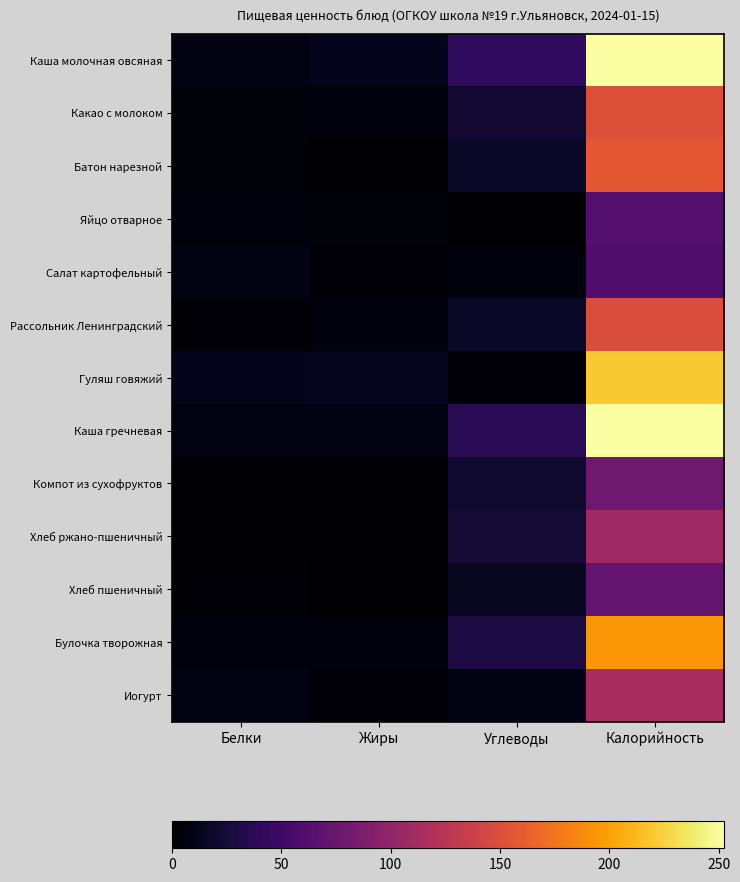

At which category is the sum across all series the highest?

Калорийность